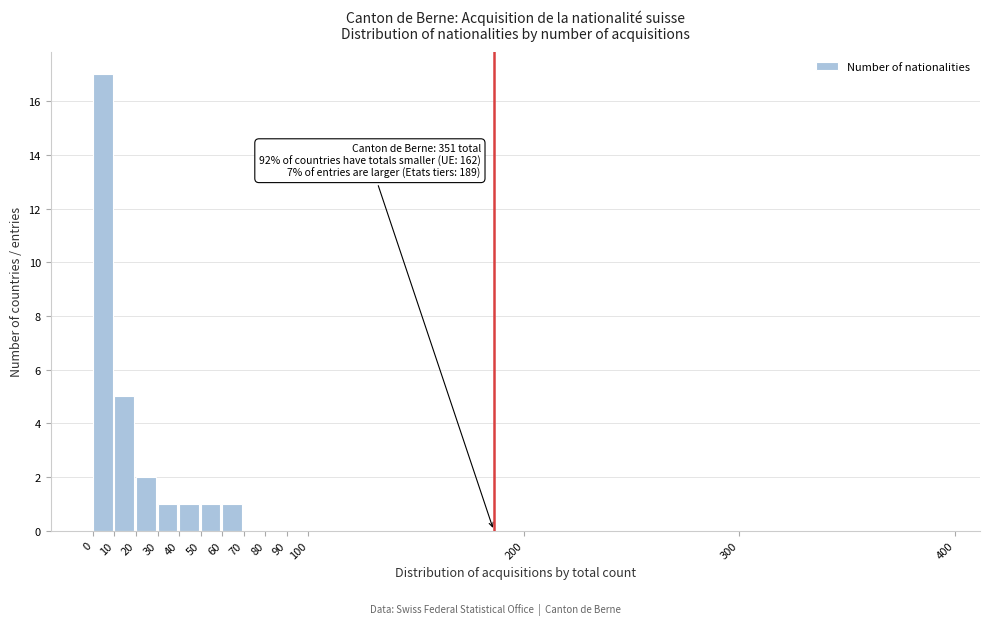

Over which range of the x-axis is the bar tallest?

0 to 10